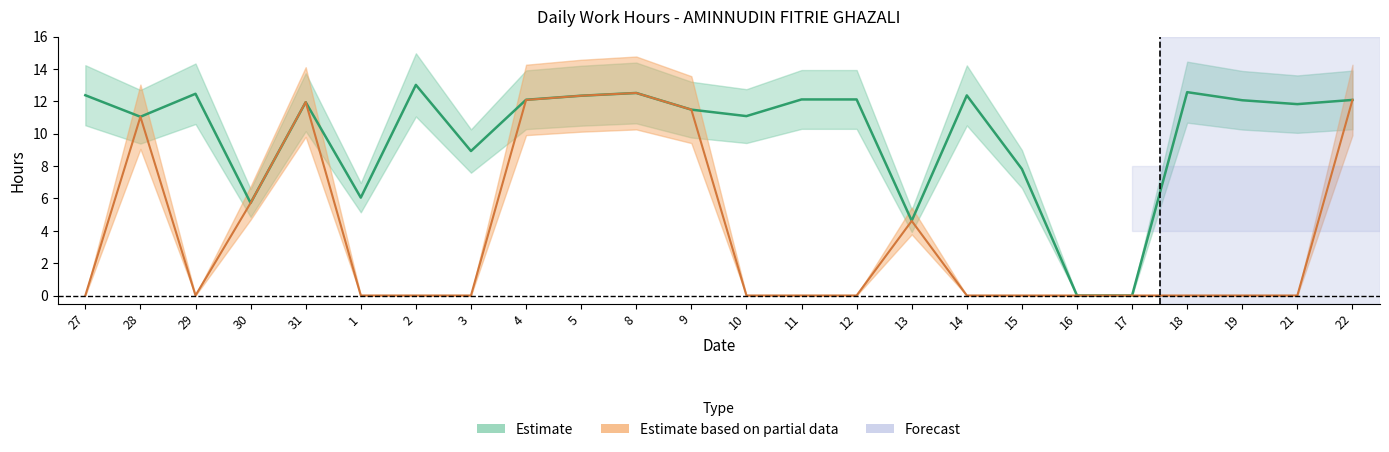

What is the difference between the Stop work hours values at 8 and 31?

0.6